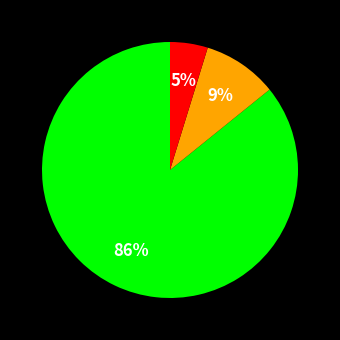

To the nearest percent, what is the difference between the largest and smallest slice percentages?

81%